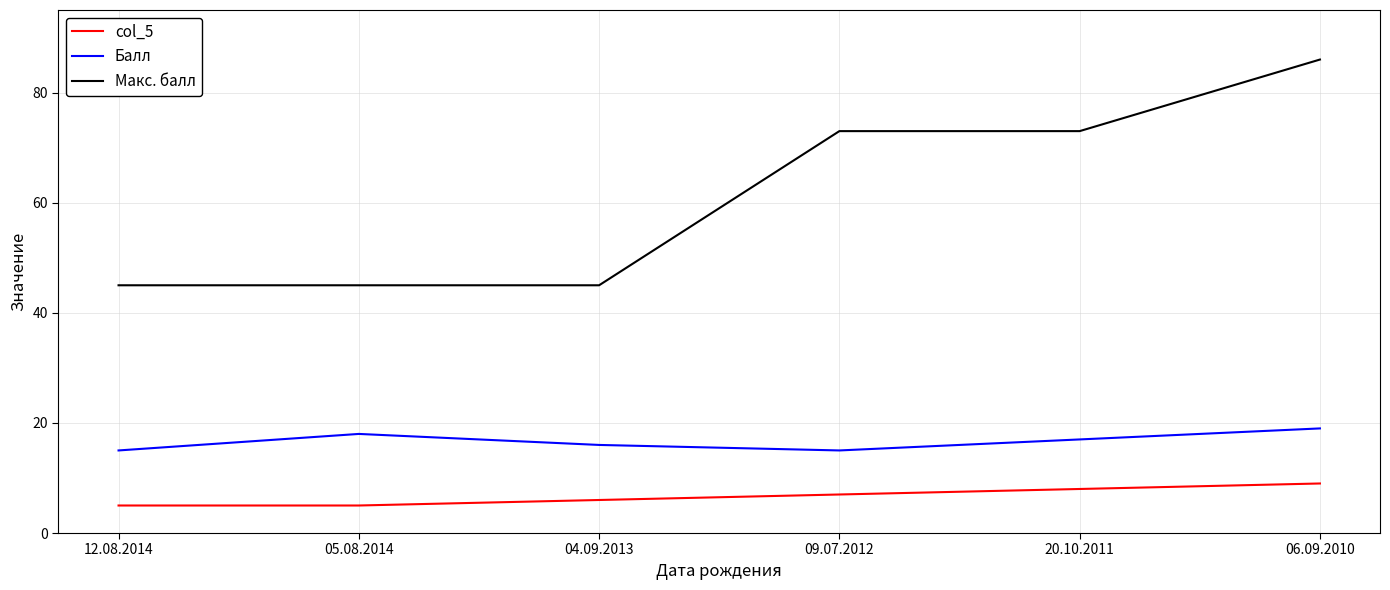

What is the maximum value for Макс. балл?

86